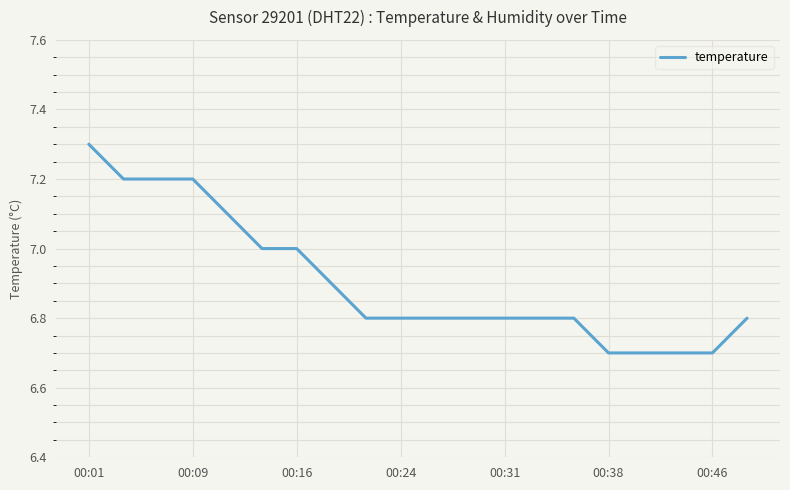

Reading left to right, list all the values displayed in this chart.

7.3	7.2	7.2	7.2	7.1	7.0	7.0	6.9	6.8	6.8	6.8	6.8	6.8	6.8	6.8	6.7	6.7	6.7	6.7	6.8